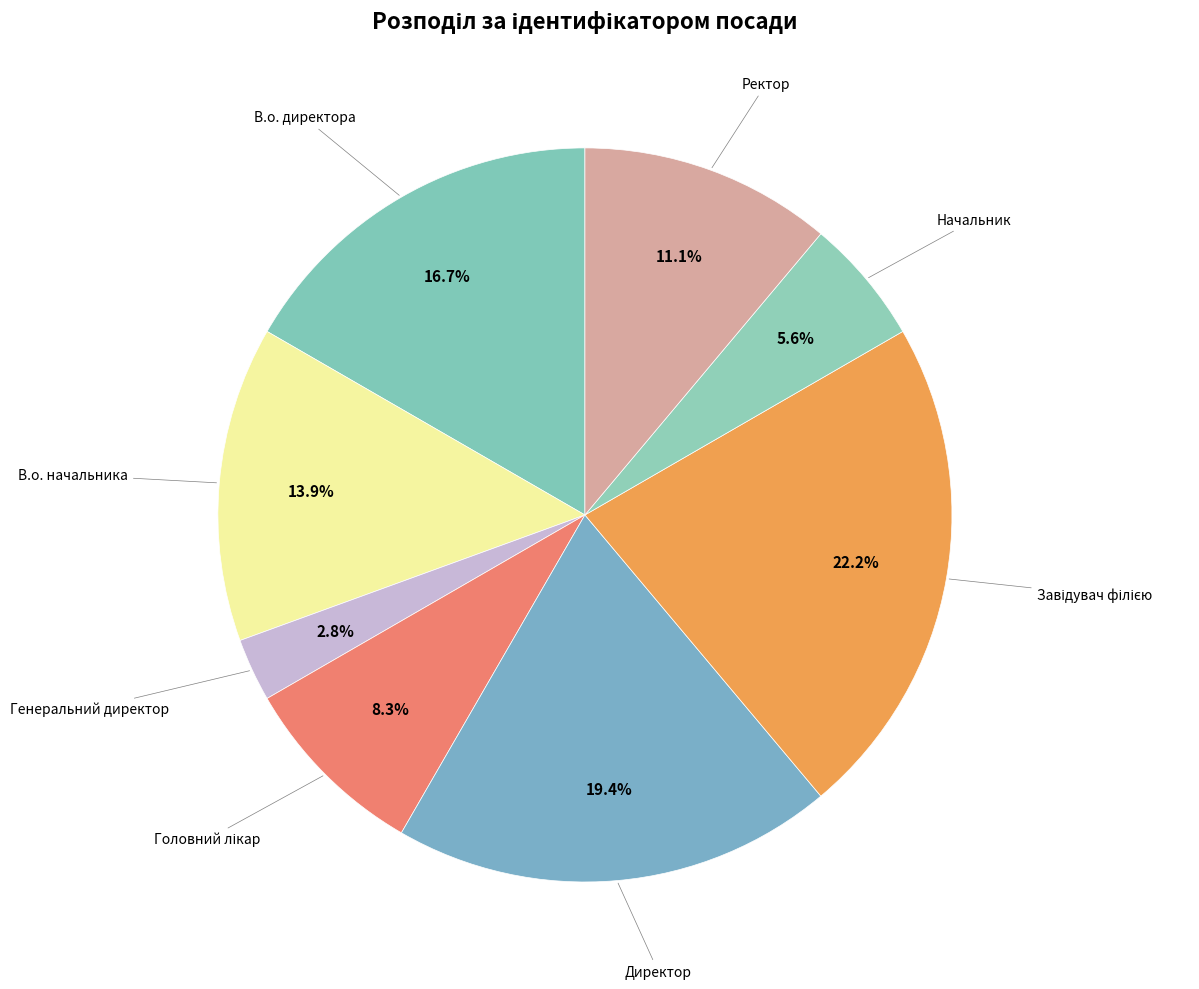

Does any single category account for the majority?

No